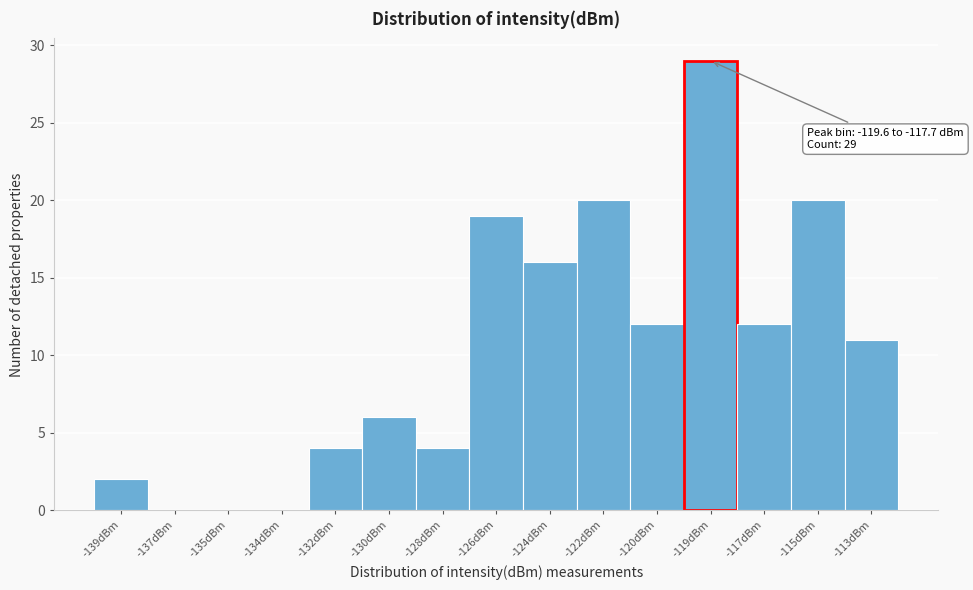

Reading left to right, transcribe all the data shown in this chart.

-139dBm=2	-137dBm=0	-135dBm=0	-134dBm=0	-132dBm=4	-130dBm=6	-128dBm=4	-126dBm=19	-124dBm=16	-122dBm=20	-120dBm=12	-119dBm=29	-117dBm=12	-115dBm=20	-113dBm=11